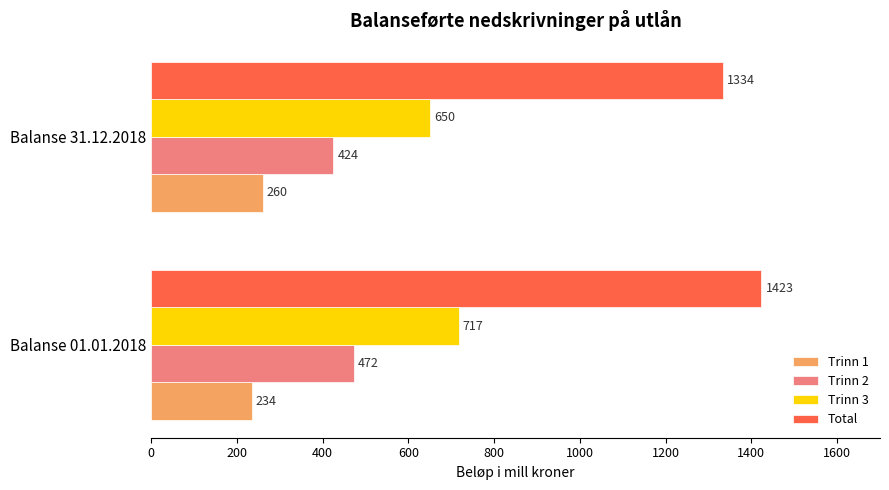

At how many categories does at least one series exceed 493?

2